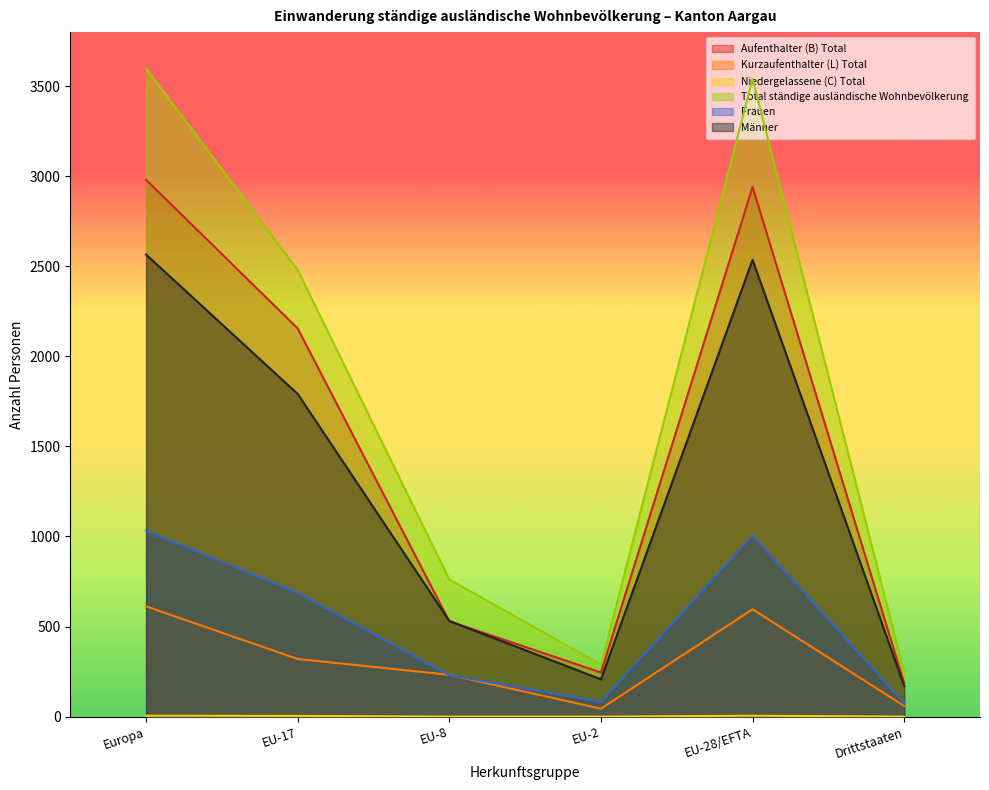

What is the value of the Kurzaufenthalter (L) Total point at the 3rd from the left?

232